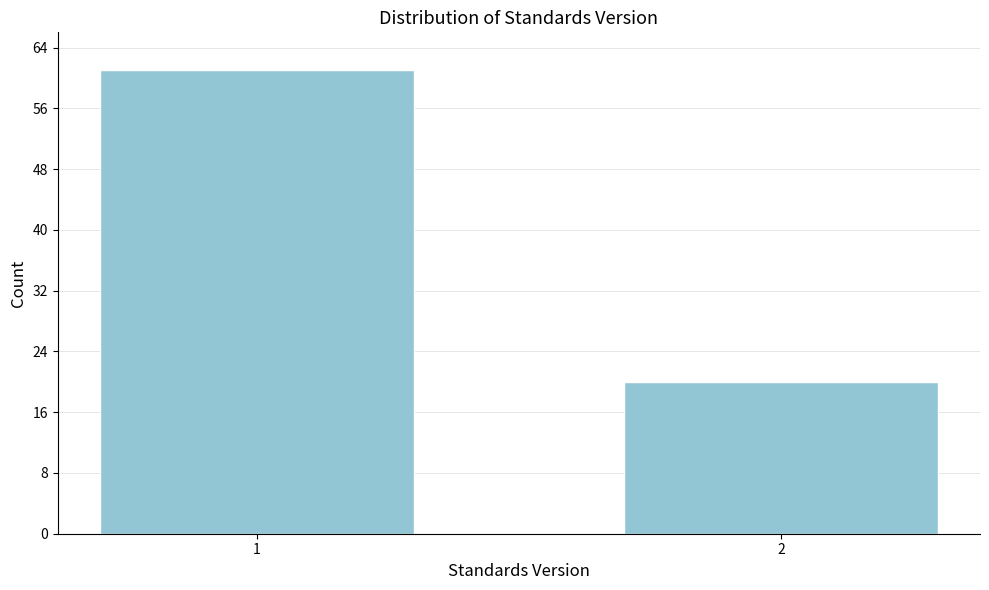

Reading left to right, list all the values displayed in this chart.

1=61	2=20